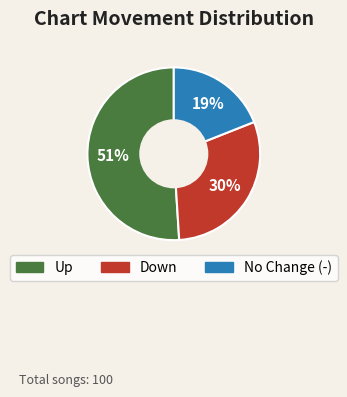

To the nearest percent, what is the difference between the largest and smallest slice percentages?

32%